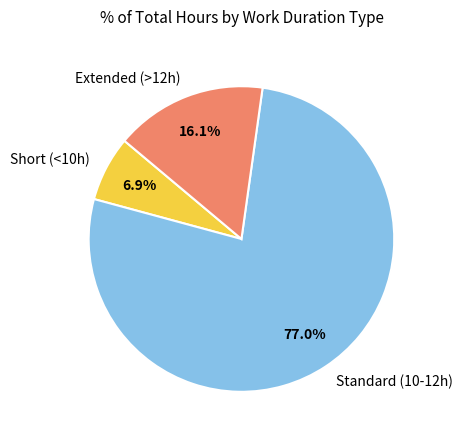

Count the number of slices in the pie.

3